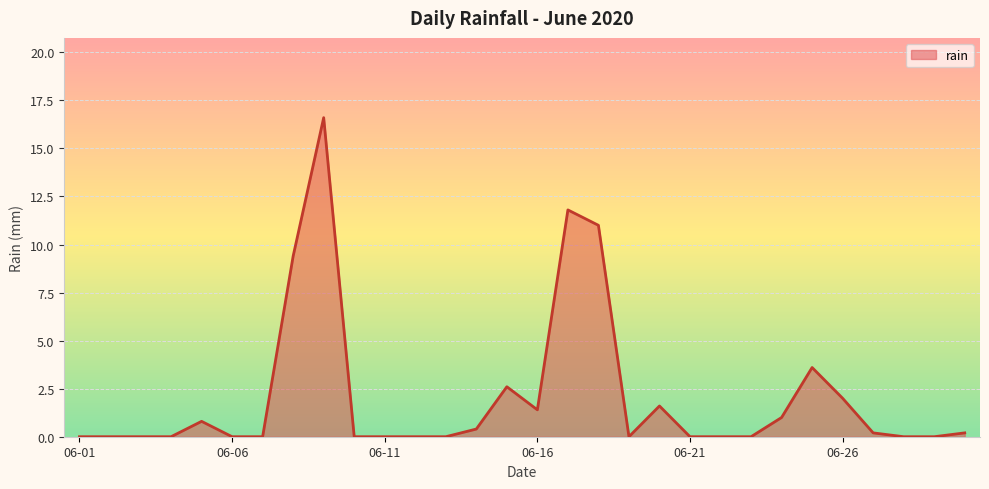

True or false: there are more than 2 points higher than both neighbors.

True